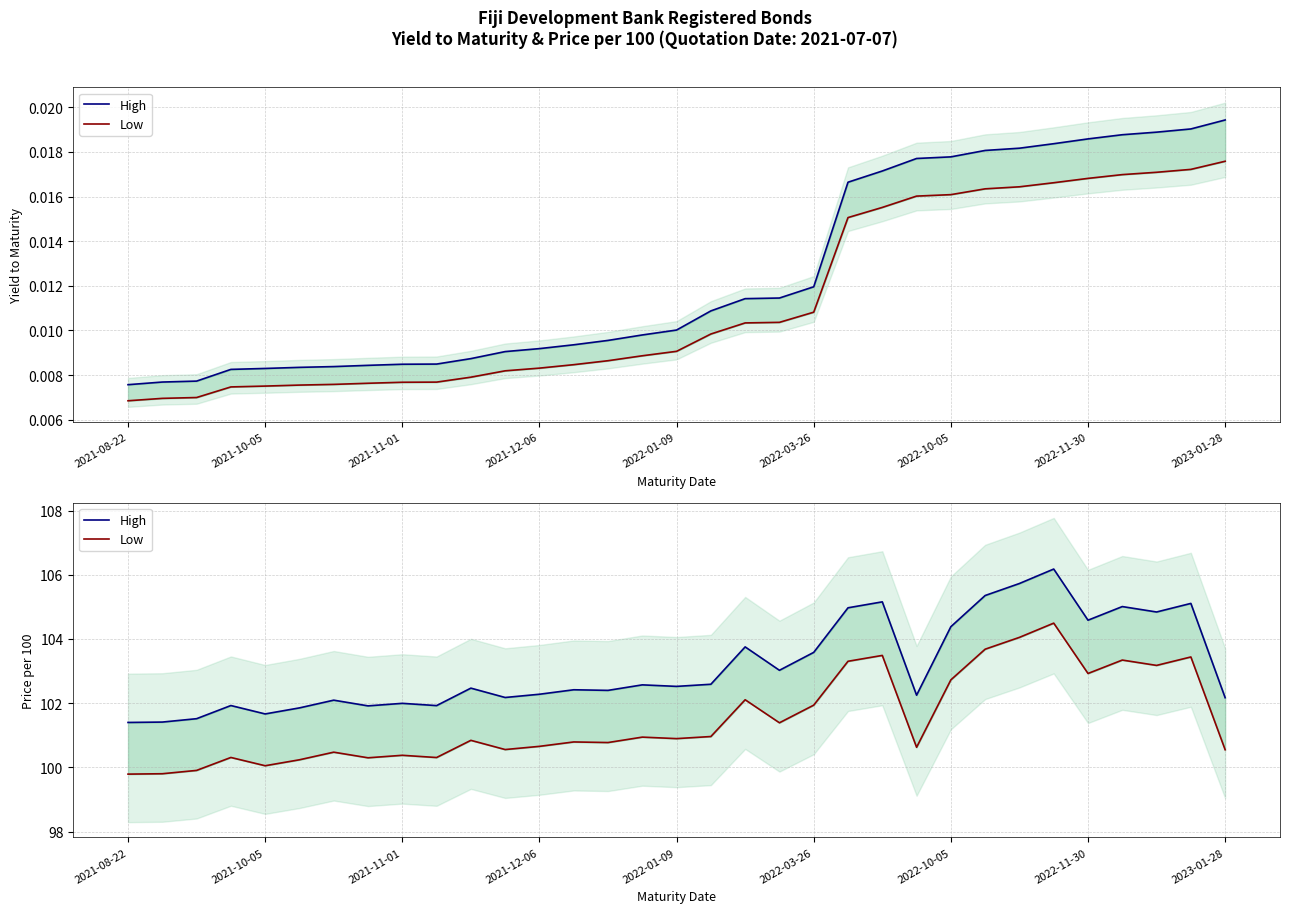

True or false: High and Low cross at least once.

False